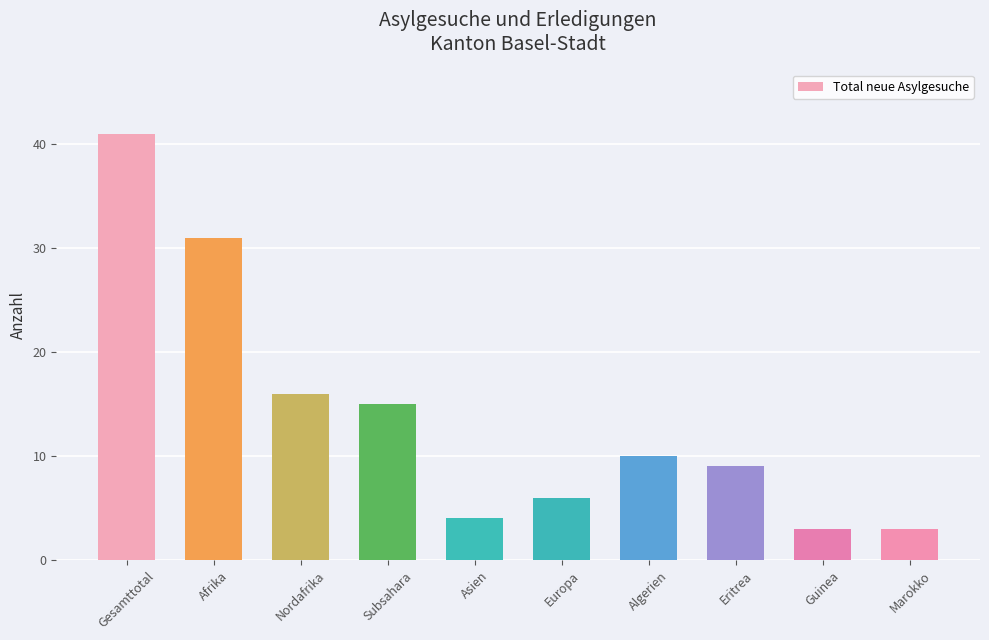

What is the change in value from Asien to Guinea?

-1